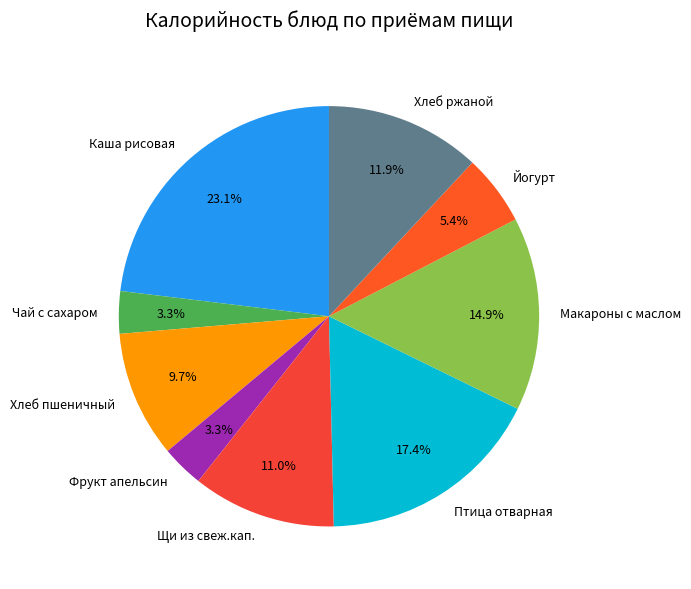

What is the ratio of the value at Каша рисовая to the value at Хлеб пшеничный?

2.4